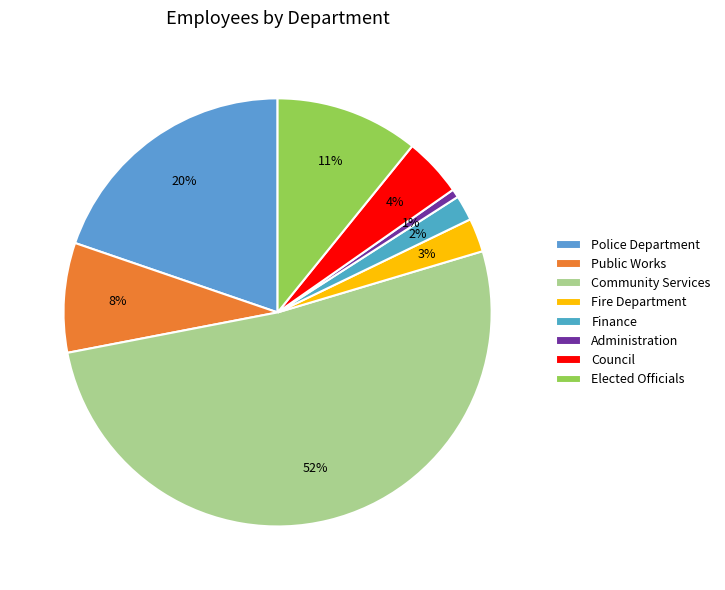

How many slices are in this pie chart?

8